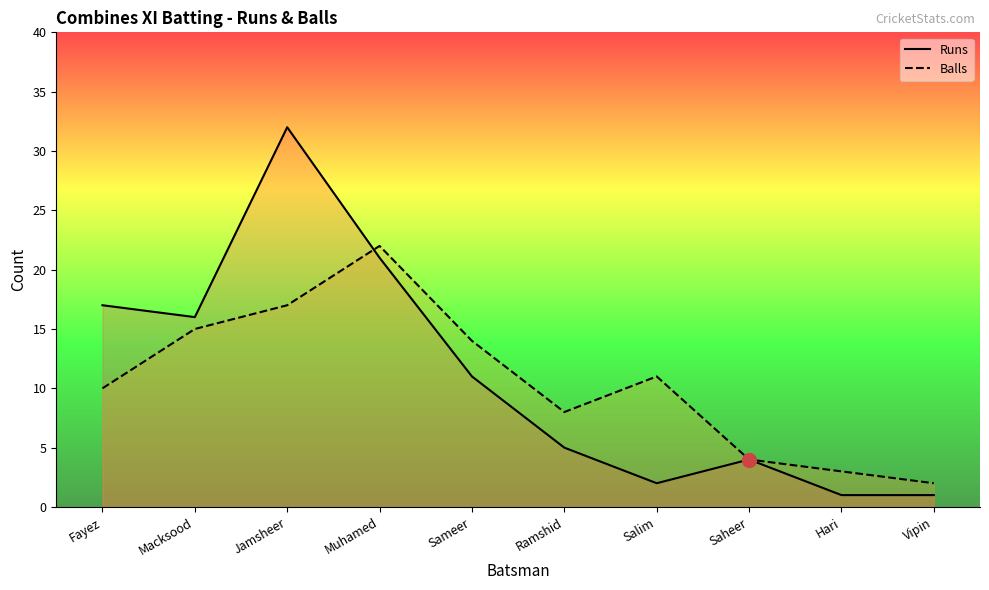

Where does the Runs series first go above 11?

Fayez